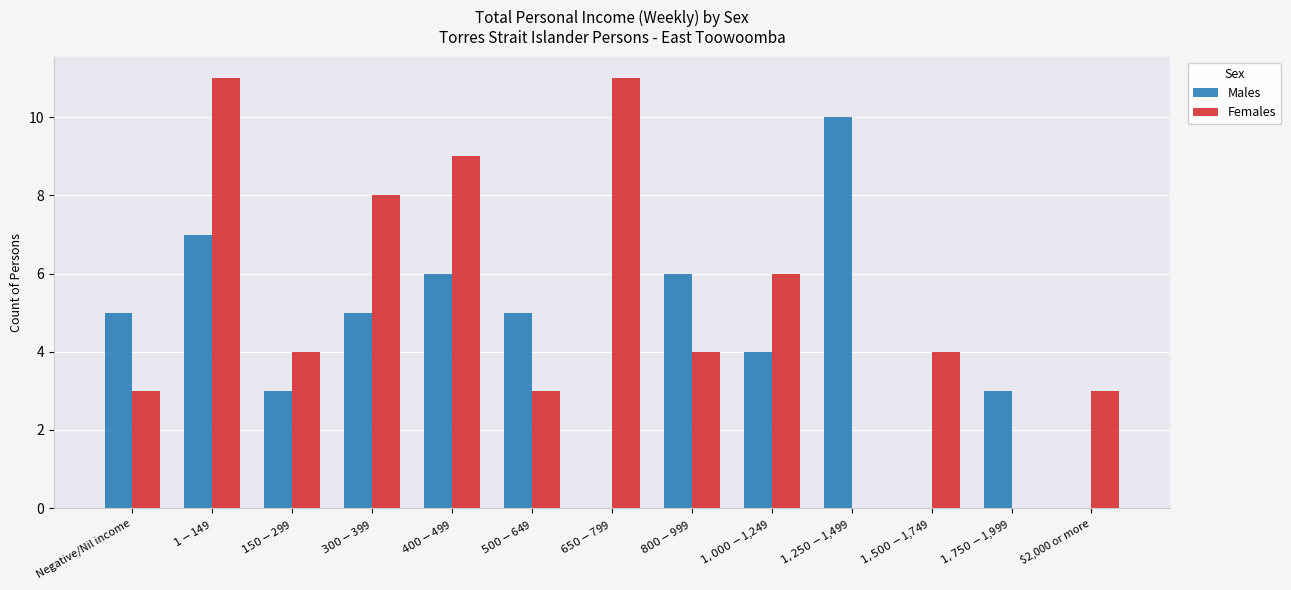

What is the approximate value of Females at $500-$649, to the nearest 5?

5